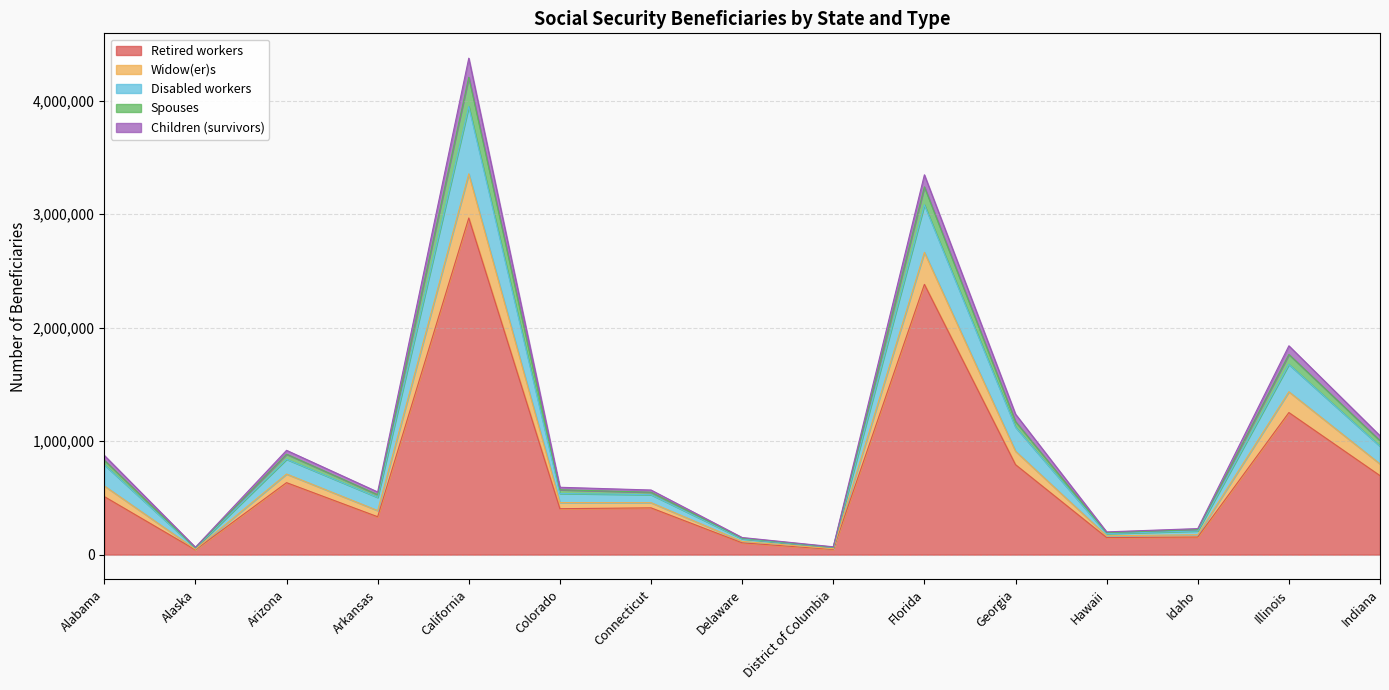

At which label does Retired workers reach its peak?

California